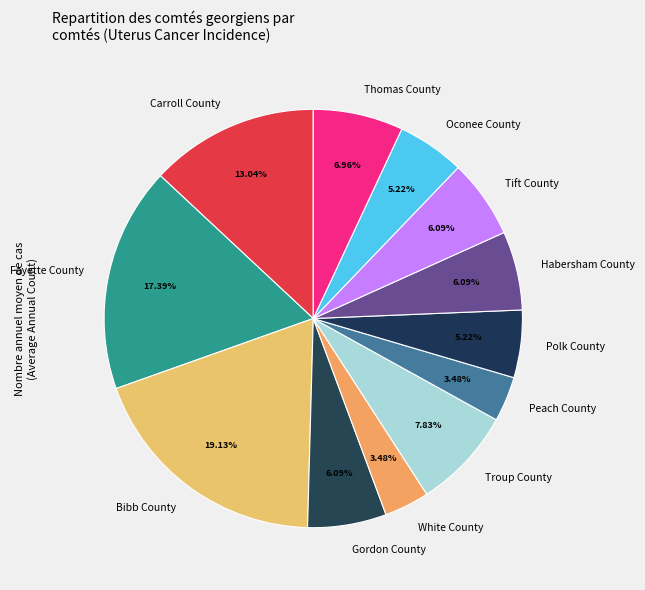

To the nearest percent, what is the average slice percentage?

8%